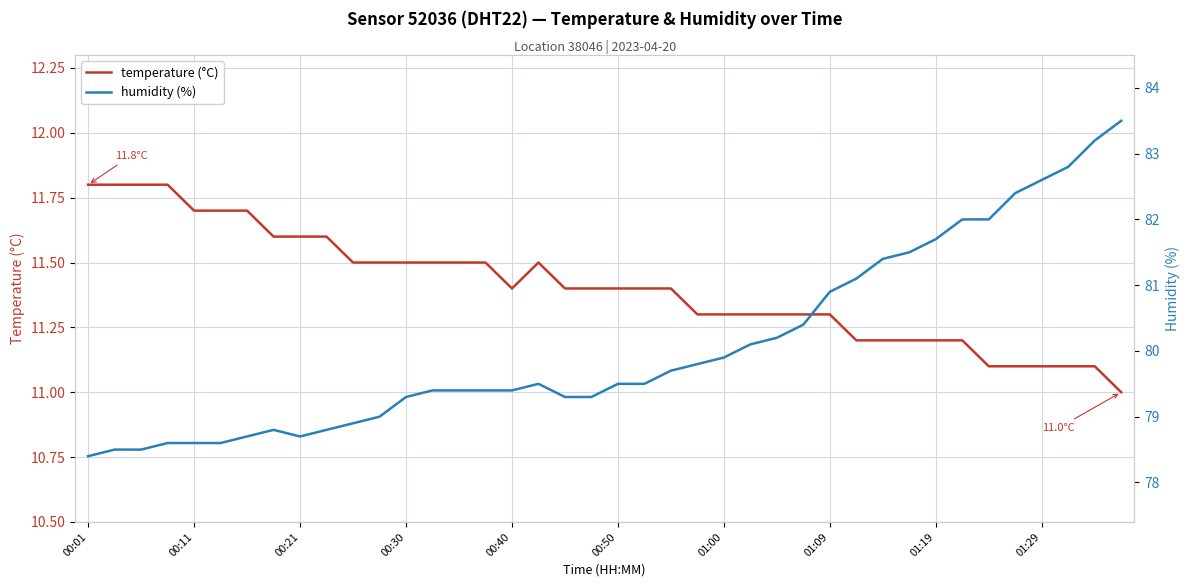

Is it true that temperature (°C) equals 11.7 at 00:11?

True